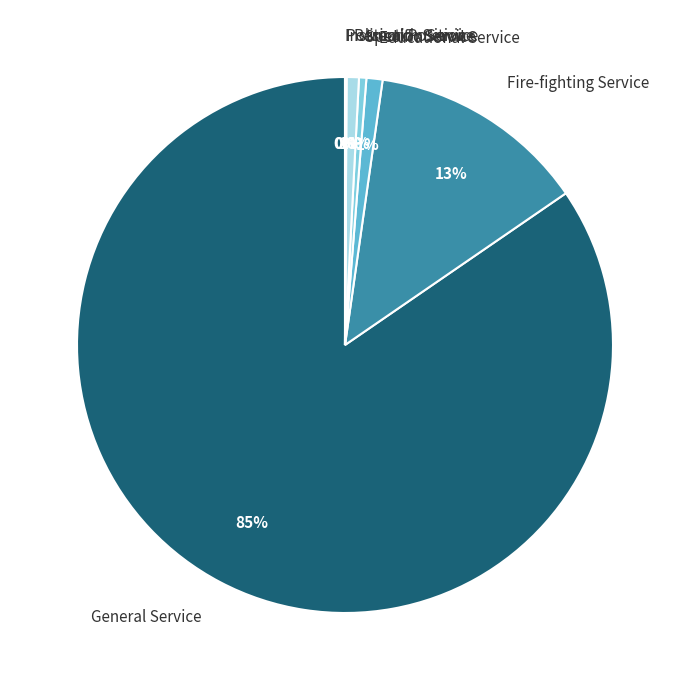

To the nearest percent, what percentage of the pie is Educational Service?

1%